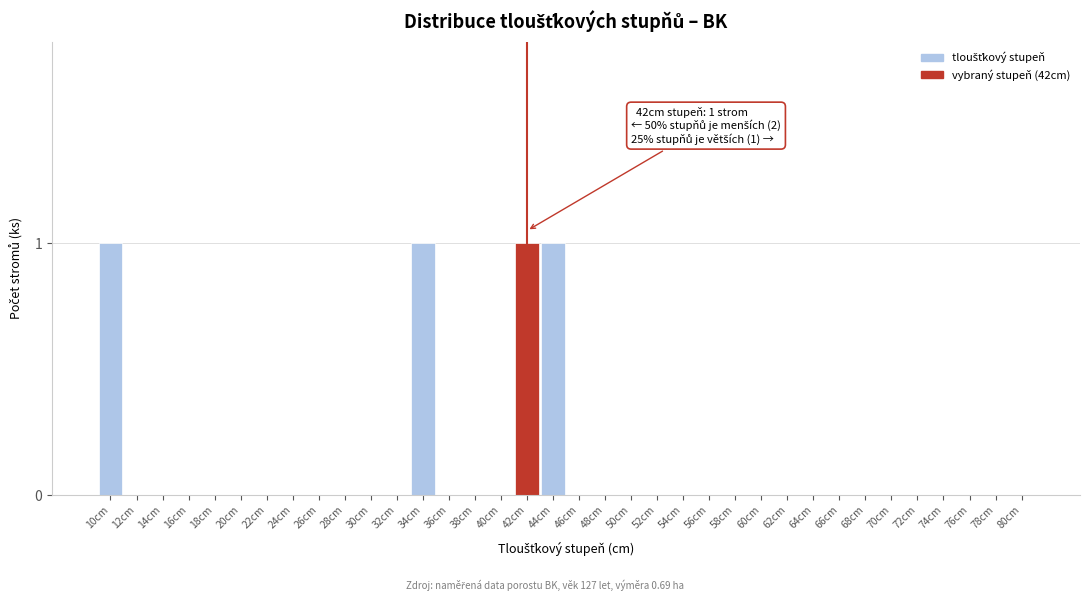

What is the sum of all values?

4